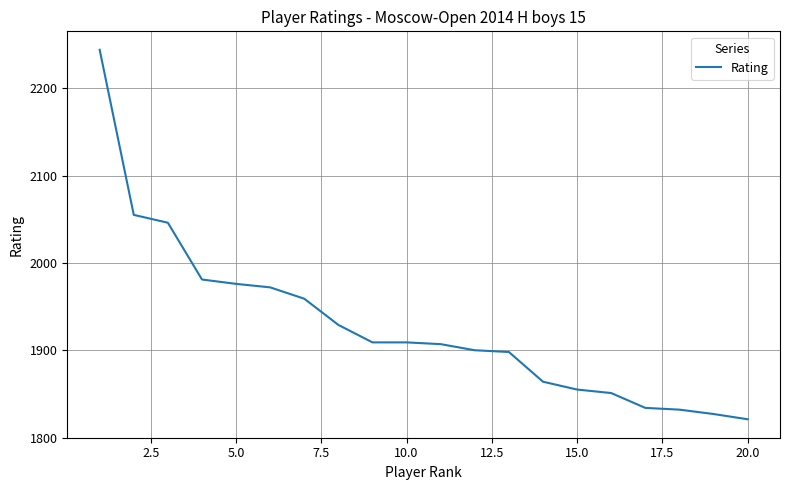

What is the minimum value shown in the chart?

1821